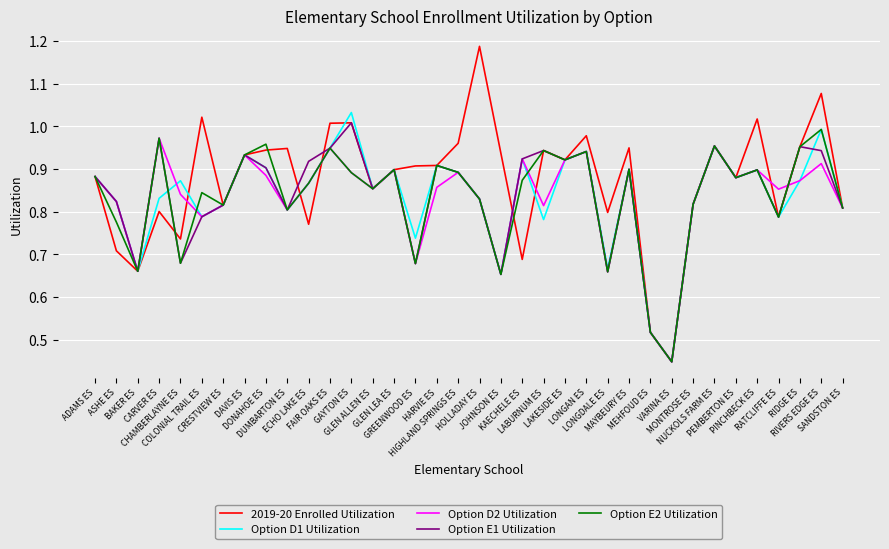

What position from the left is RATCLIFFE ES?

33